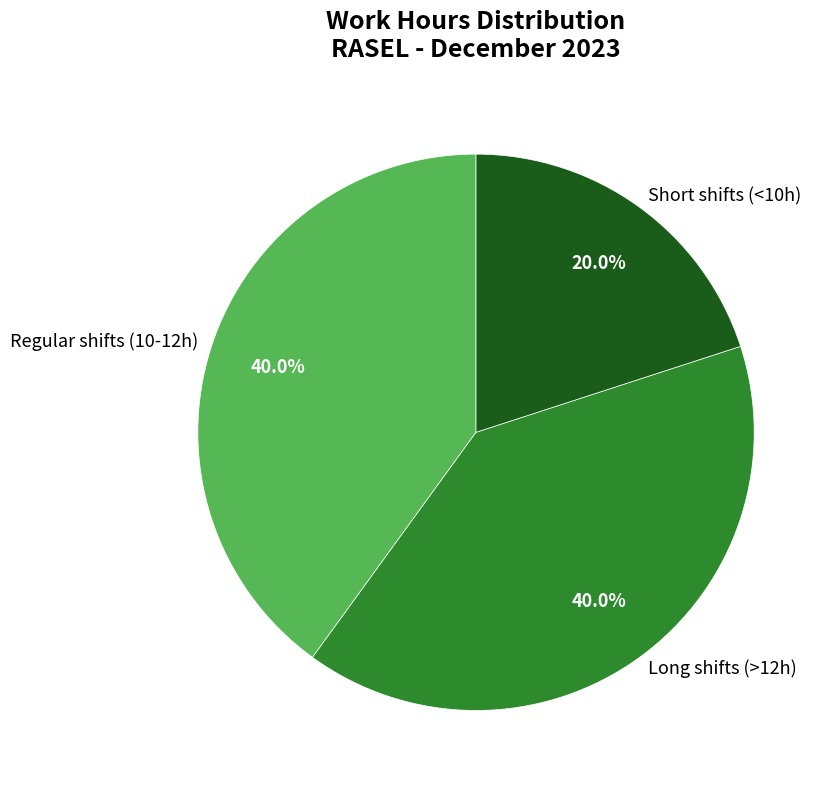

Which category has the smallest portion of the pie?

Short shifts (<10h)